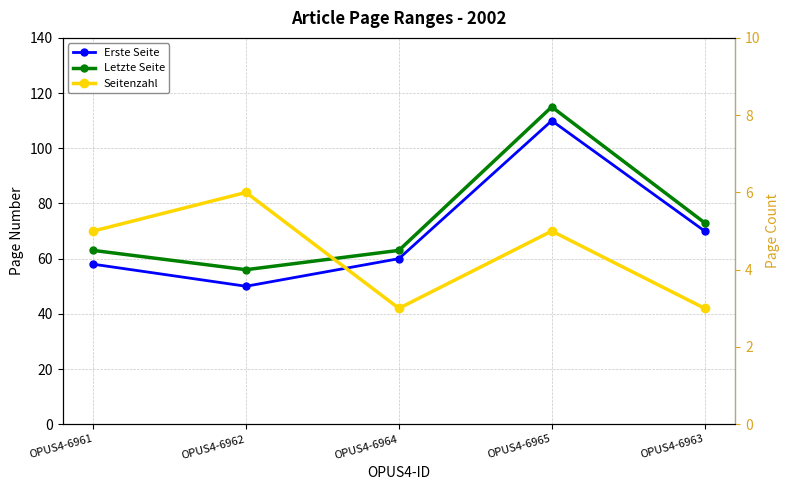

What is the maximum value shown in the chart?

115